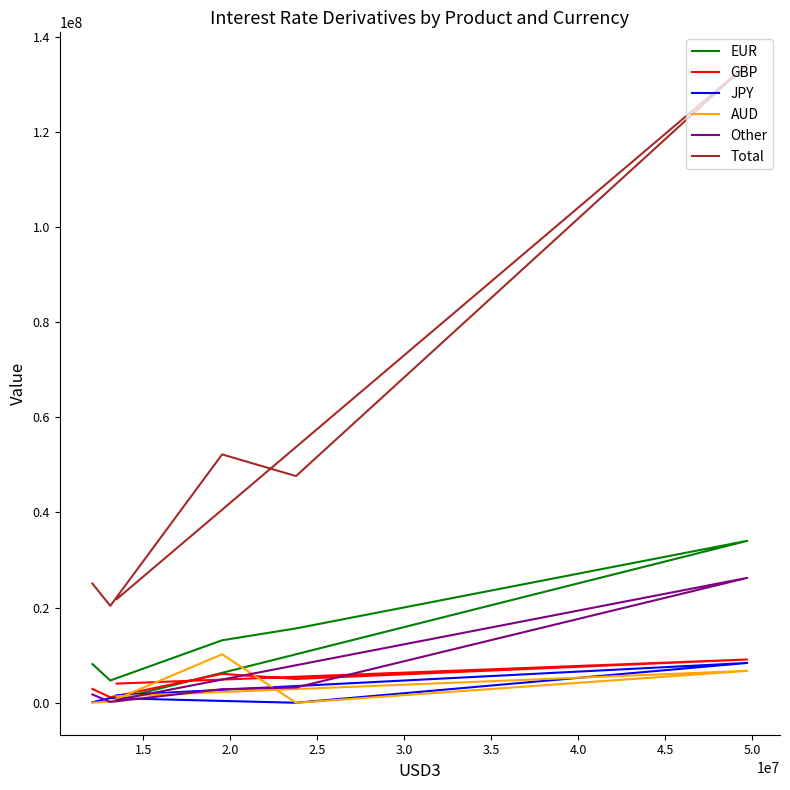

Does the chart display data point markers on the line(s)?

No